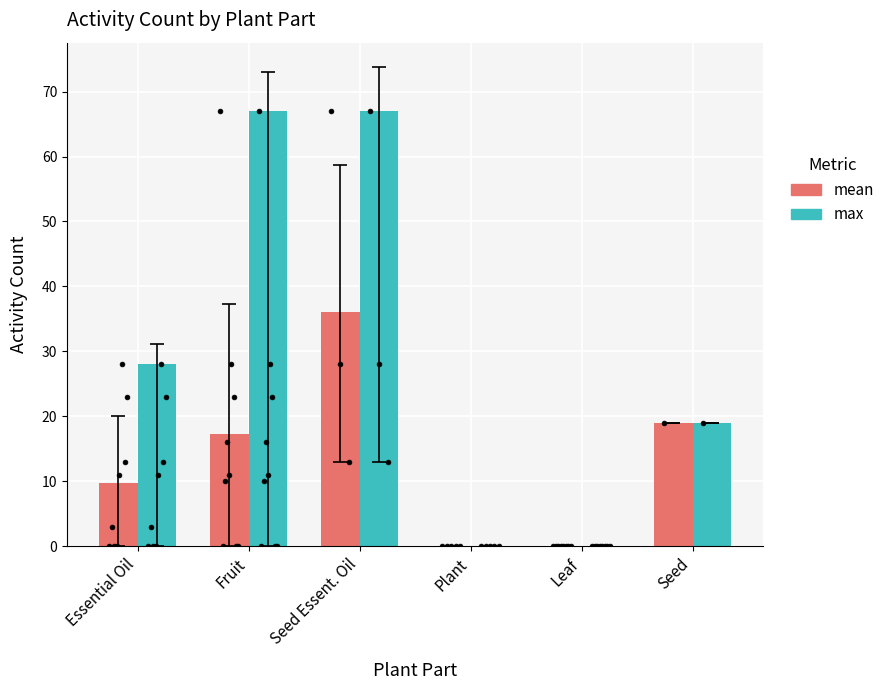

Which series has the widest spread of Y values?

max